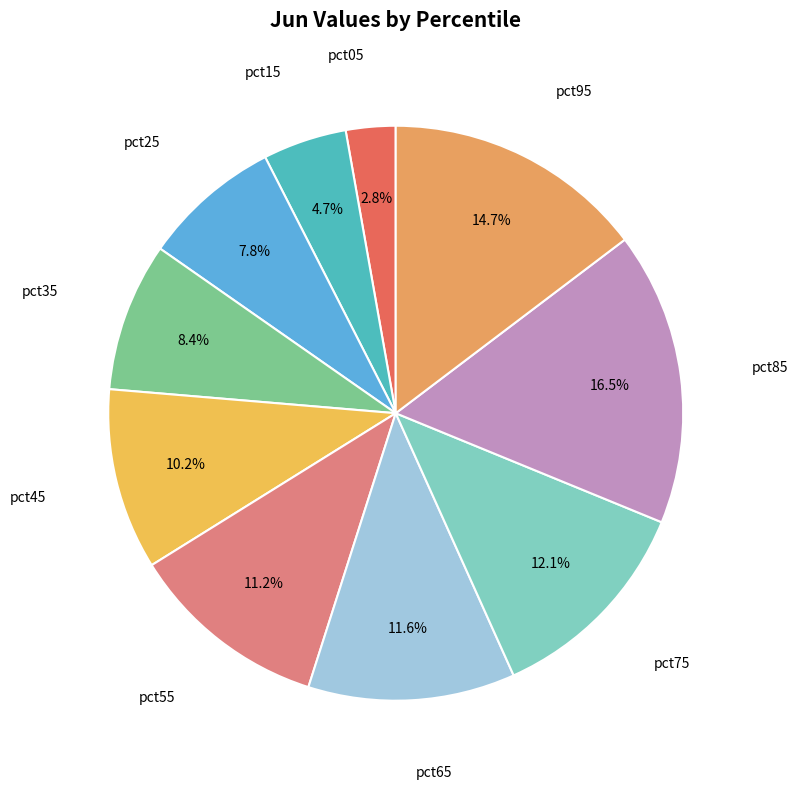

Count the number of slices in the pie.

10